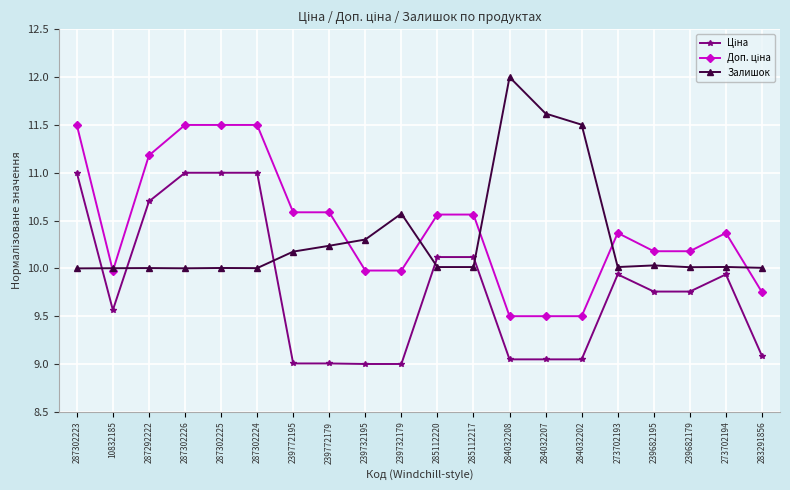

What value does the Залишок series have at 239732195?

10.3